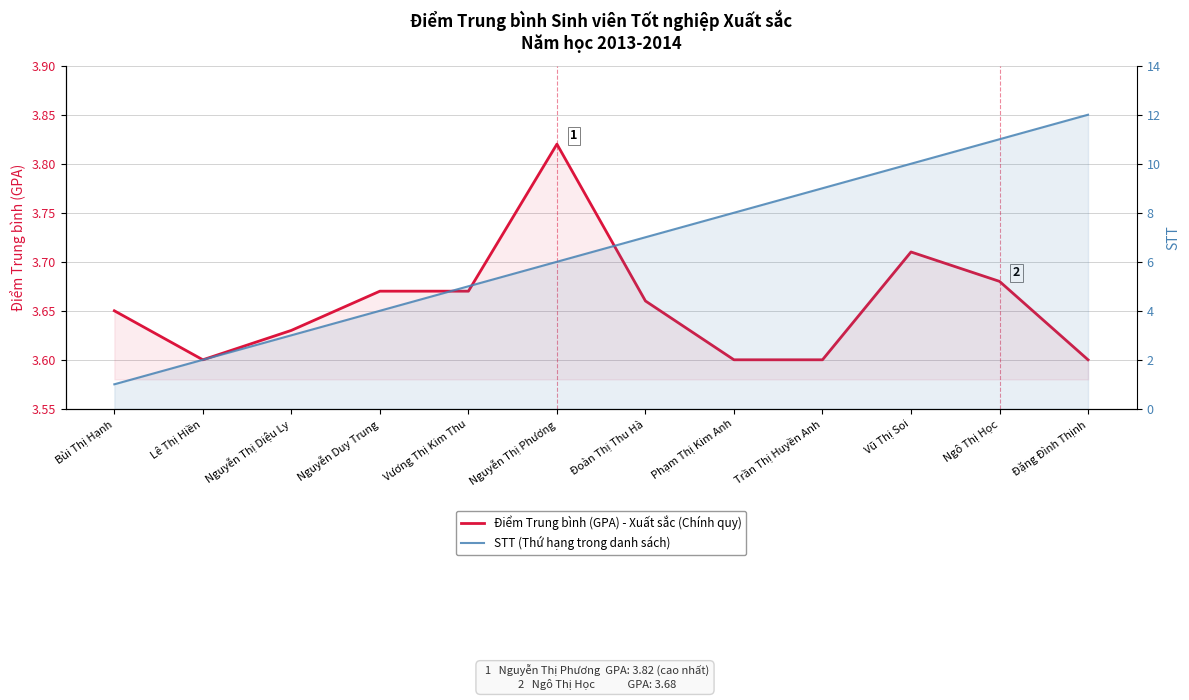

What is the average value of the Điểm Trung bình (GPA) - Xuất sắc series?

3.7